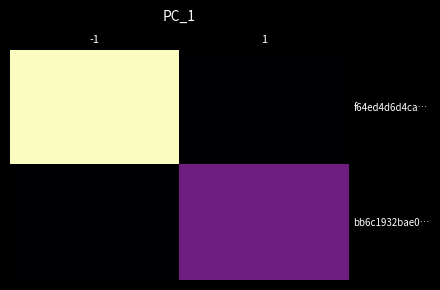

Which category has the lowest value across all series?

1